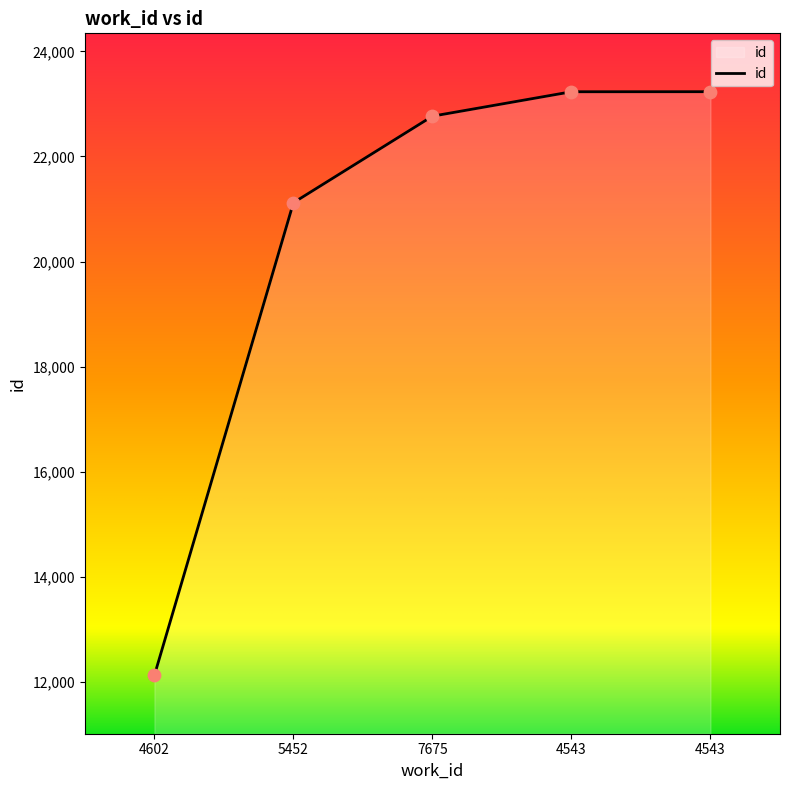

What is the change in value from 5452 to 7675?

+1648